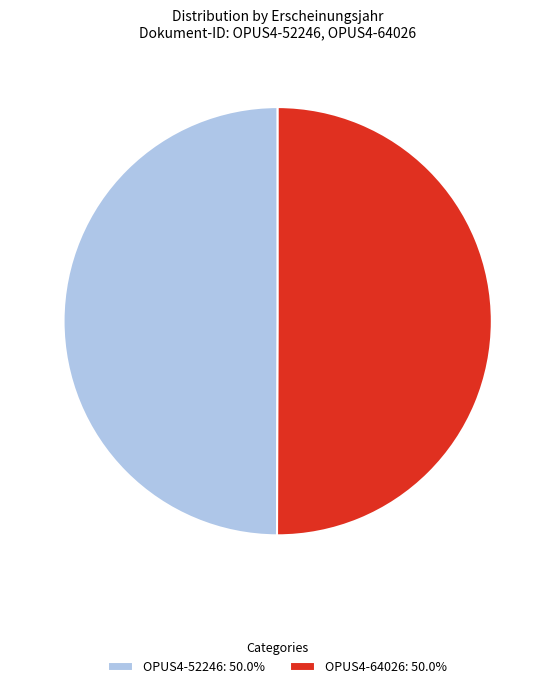

Approximately how many times larger is the value at OPUS4-64026: 50.0% compared to OPUS4-52246: 50.0%?

1.0